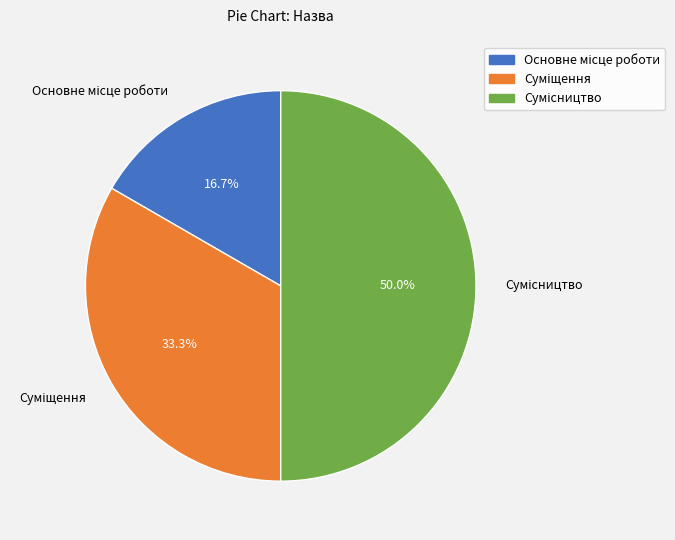

To the nearest percent, what is the combined percentage of Основне місце роботи and Суміщення?

50%